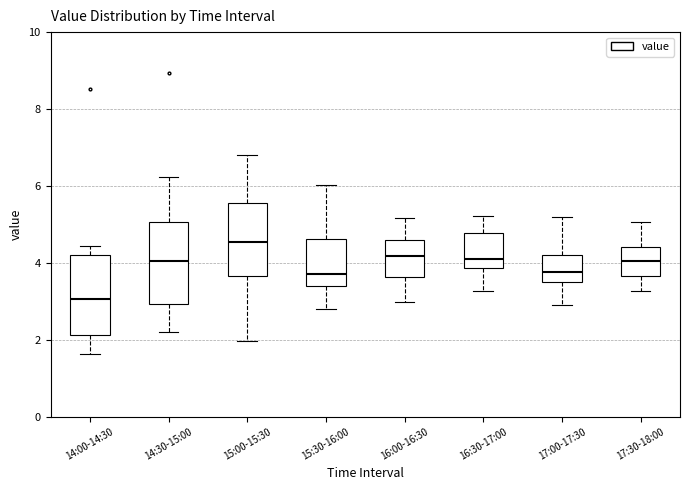

Reading left to right, read every box against the y-axis: the position of its median line, the range the box covers, and the ends of its whiskers. The values are not printed on the chart, so give them approximately, as read against the axis.

14:00-14:30: median 3.0, box 2.2 to 4.2, whiskers 1.6 to 4.4
14:30-15:00: median 4.0, box 3.0 to 5.0, whiskers 2.2 to 6.2
15:00-15:30: median 4.6, box 3.6 to 5.6, whiskers 2.0 to 6.8
15:30-16:00: median 3.8, box 3.4 to 4.6, whiskers 2.8 to 6.0
16:00-16:30: median 4.2, box 3.6 to 4.6, whiskers 3.0 to 5.2
16:30-17:00: median 4.2, box 3.8 to 4.8, whiskers 3.2 to 5.2
17:00-17:30: median 3.8, box 3.4 to 4.2, whiskers 3.0 to 5.2
17:30-18:00: median 4.0, box 3.6 to 4.4, whiskers 3.2 to 5.0